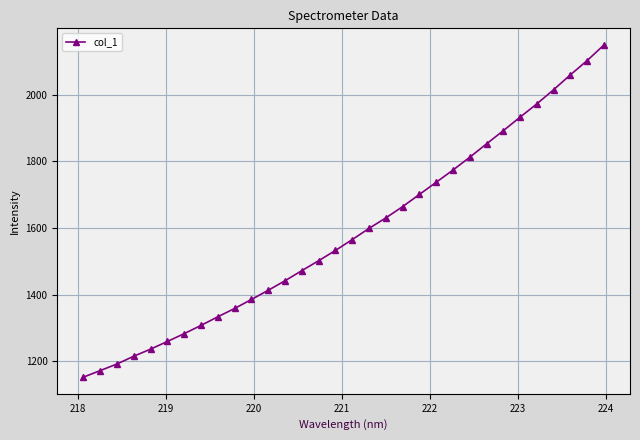

What is the sum of all values?

50706.0